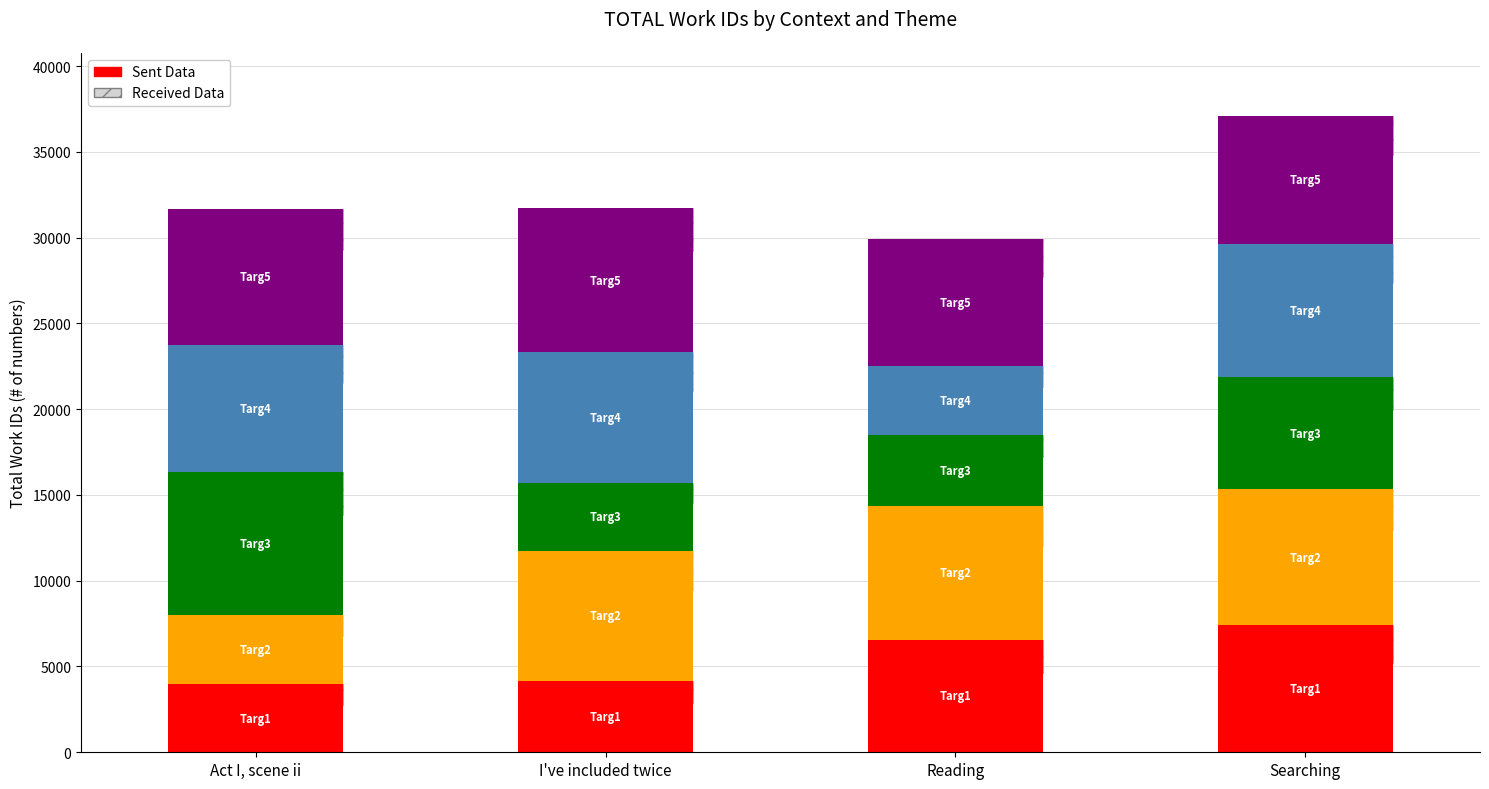

What is the label of the 3rd bar from the right?

I've included twice